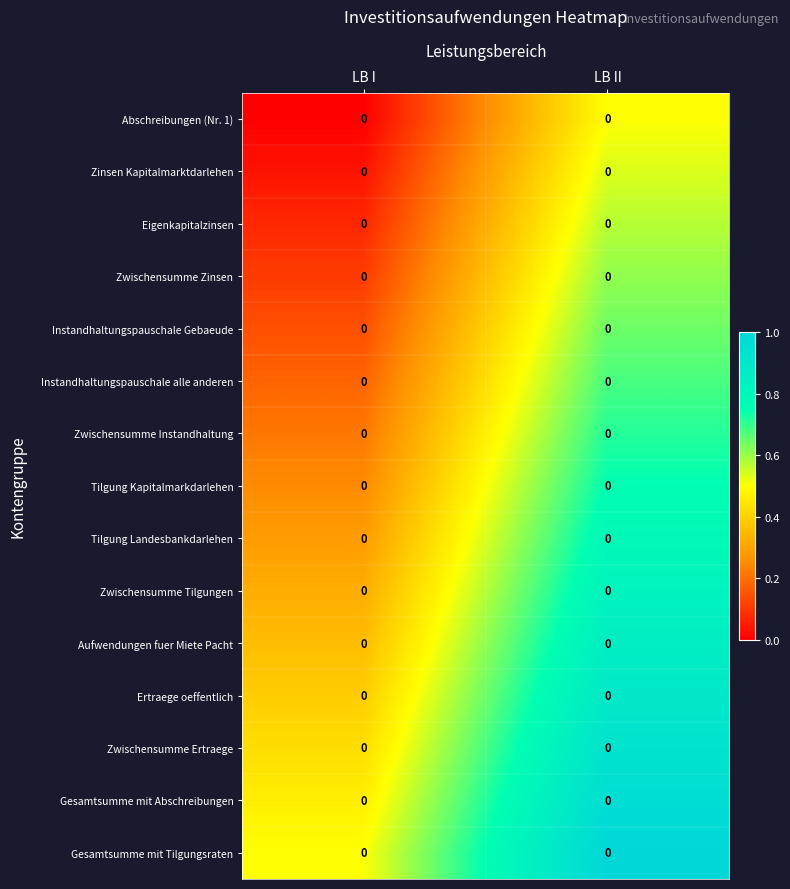

What is the difference between the Aufwendungen fuer Miete Pacht values at LB II and LB I?

0.5